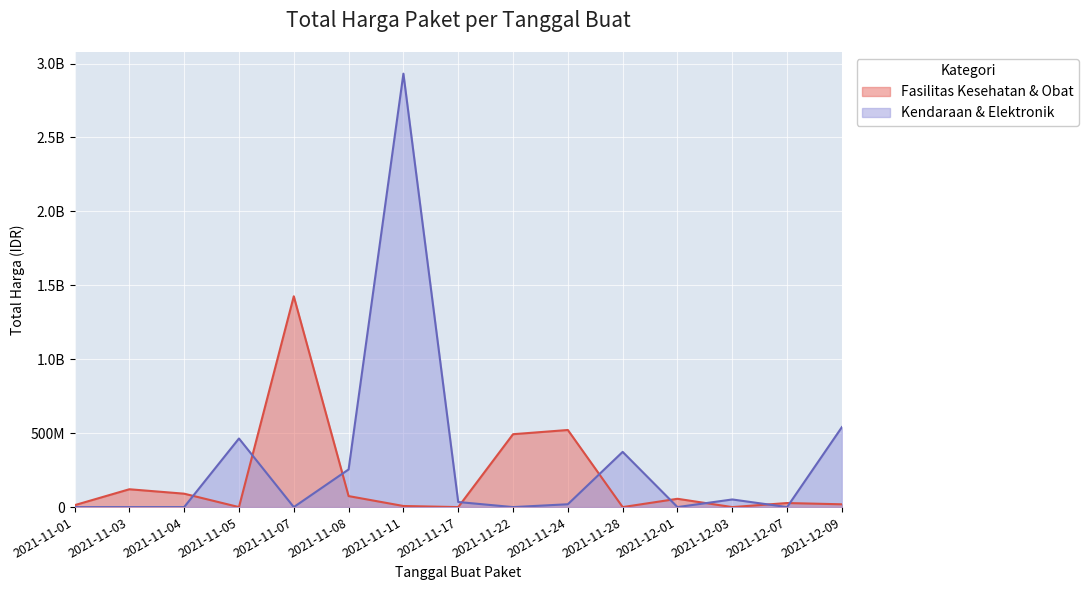

Reading left to right, what are all the values shown in this chart?

2021-11-01=0	2021-11-03=0	2021-11-04=0	2021-11-05=464002100	2021-11-07=0	2021-11-08=254700000	2021-11-11=2931562000	2021-11-17=34292000	2021-11-22=0	2021-11-24=19175000	2021-11-28=373404000	2021-12-01=0	2021-12-03=51601000	2021-12-07=0	2021-12-09=541071000